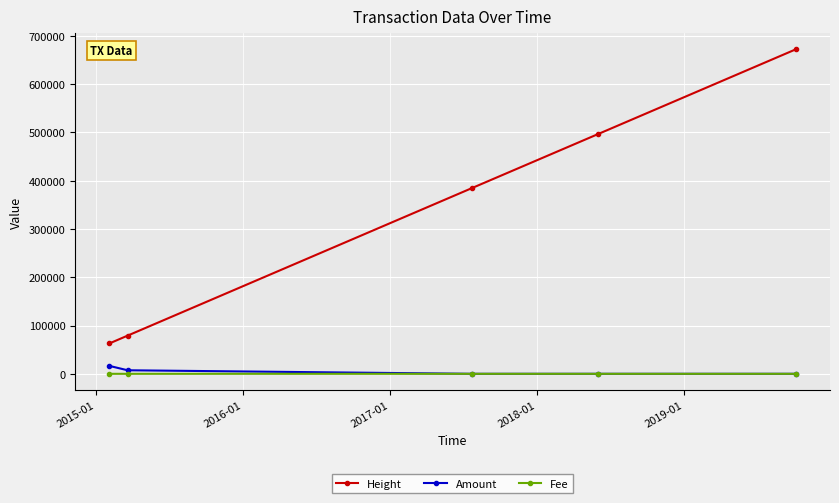

Which series has the largest range (max minus min)?

Height